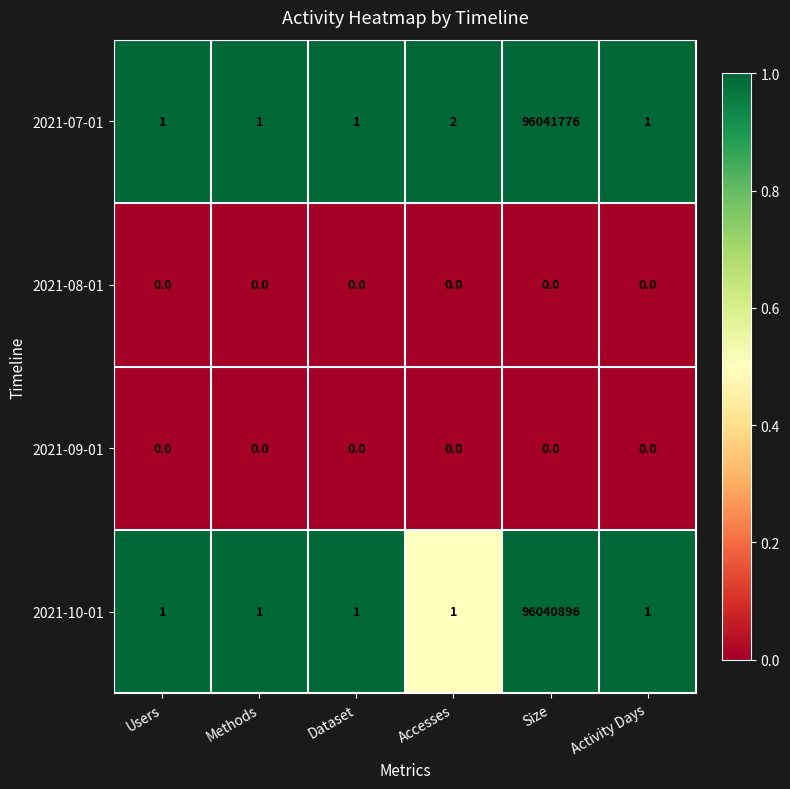

What is the maximum value for 2021-10-01?

96040896